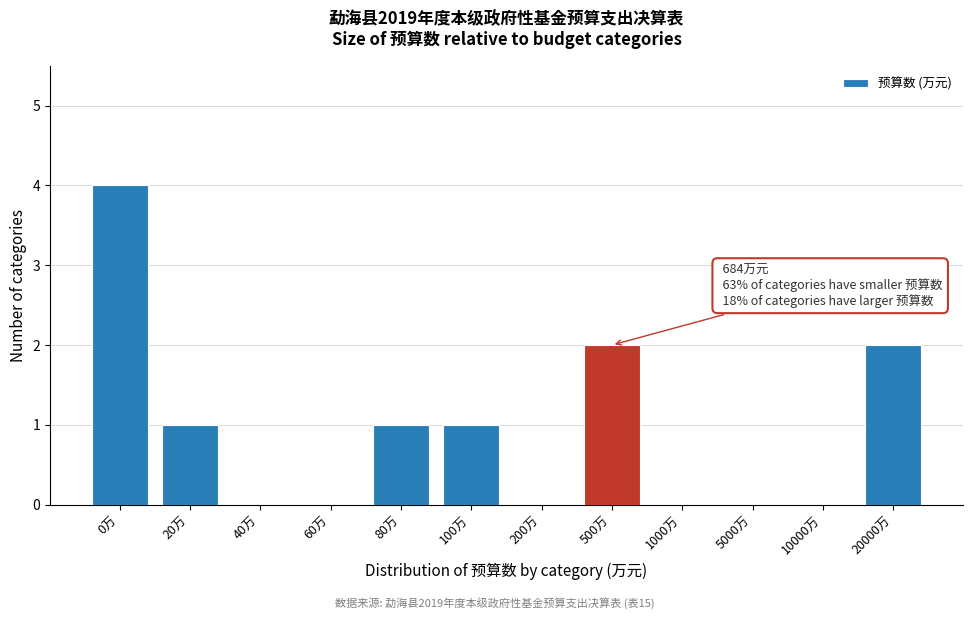

Reading left to right, transcribe all the data shown in this chart.

0万=4	20万=1	40万=0	60万=0	80万=1	100万=1	200万=0	500万=2	1000万=0	5000万=0	10000万=0	20000万=2